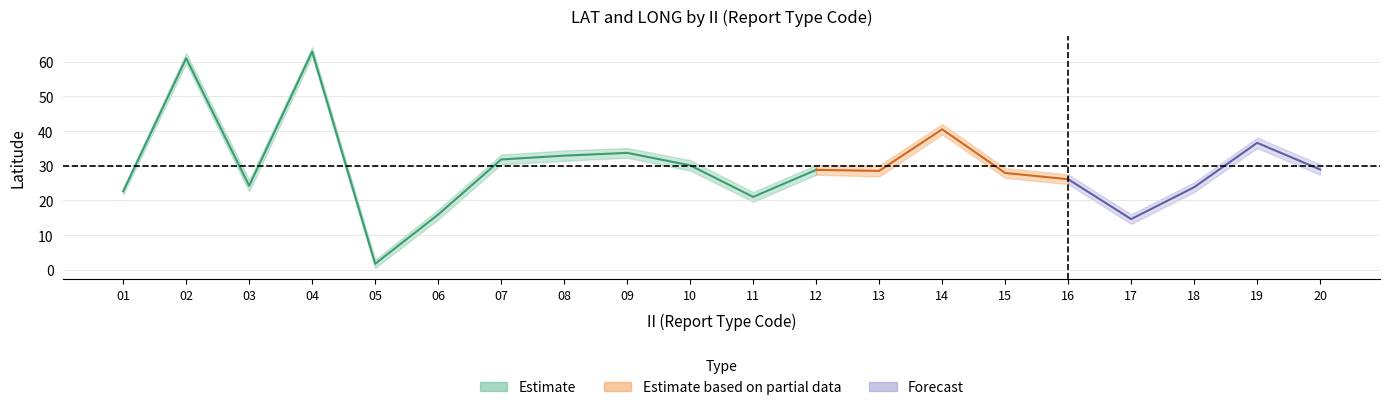

What is the value of the LAT_mean point at the 12th from the left?

28.8